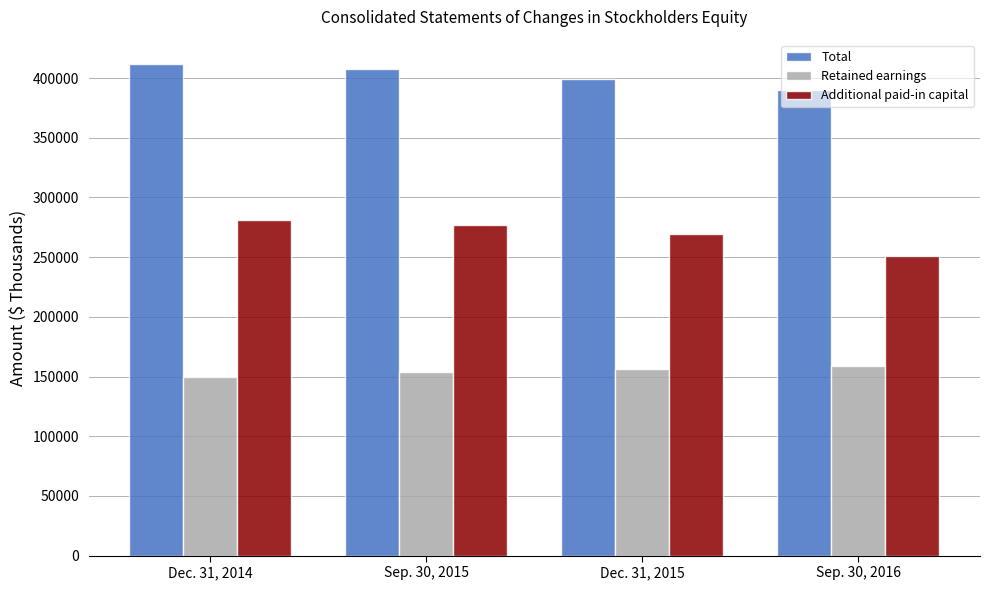

List the labels in order of Total value, largest first.

Dec. 31, 2014, Sep. 30, 2015, Dec. 31, 2015, Sep. 30, 2016